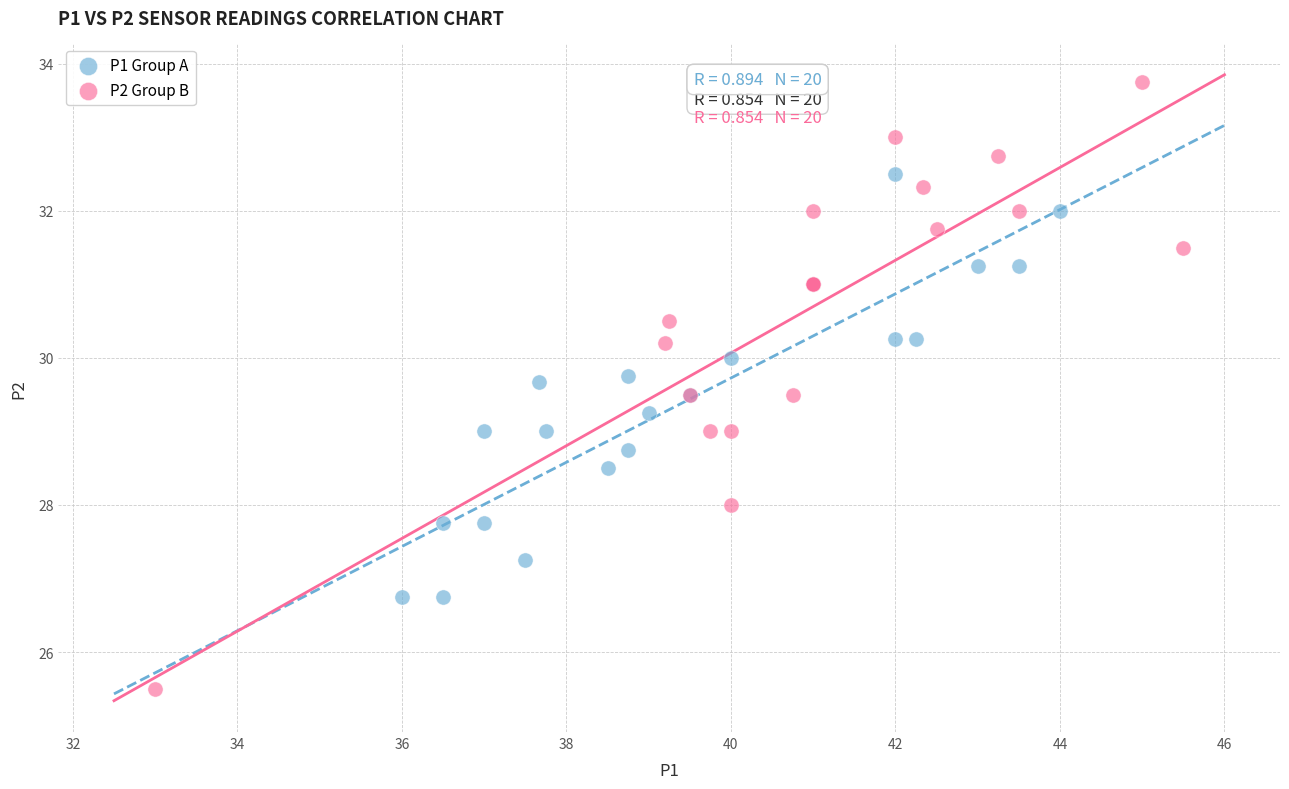

Which series reaches the maximum Y coordinate?

P2 Group B